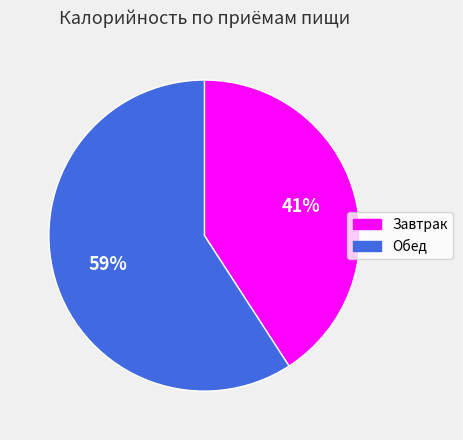

Rank the categories by value from highest to lowest.

Обед, Завтрак